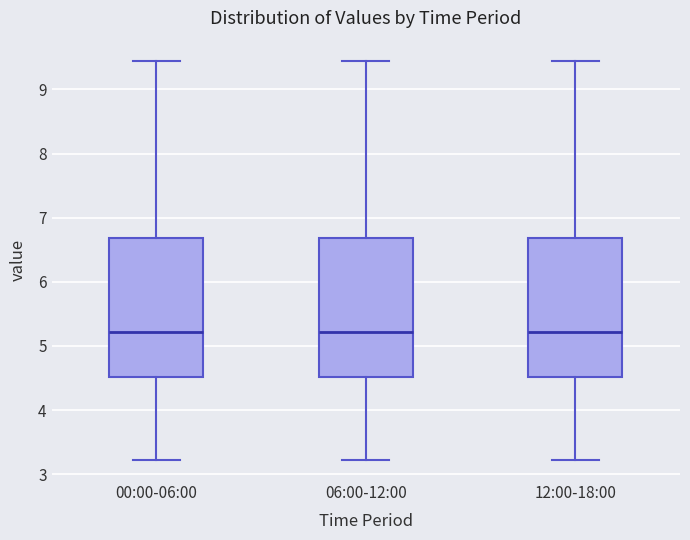

Reading left to right, transcribe this box plot: for each box, give where its median line is, the range the box spans, and where its two whiskers end, as read against the y-axis. The values are not printed on the chart, so give them approximately, as read against the axis.

00:00-06:00: median 5.2, box 4.5 to 6.7, whiskers 3.2 to 9.5
06:00-12:00: median 5.2, box 4.5 to 6.7, whiskers 3.2 to 9.5
12:00-18:00: median 5.2, box 4.5 to 6.7, whiskers 3.2 to 9.5